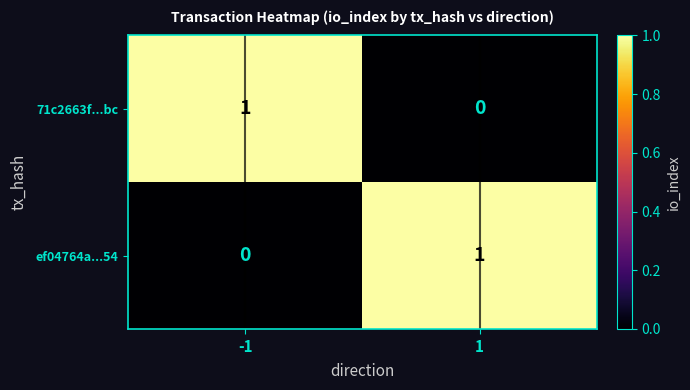

List the labels in order of ef04764a...54 value, largest first.

1, -1